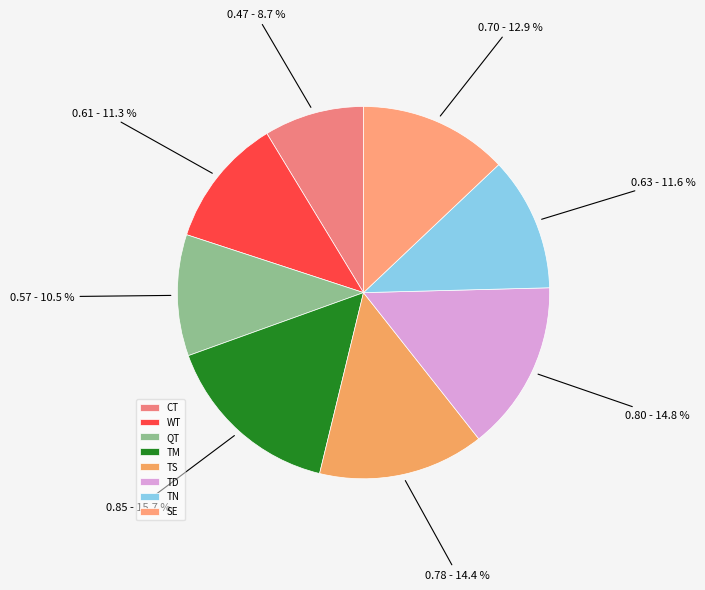

True or false: TS accounts for 14% of the total.

True